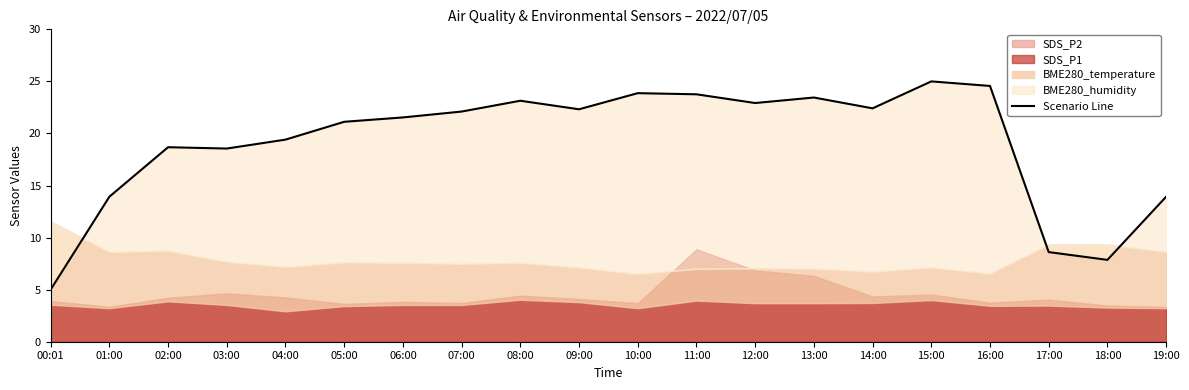

How many lines are shown in the chart?

1